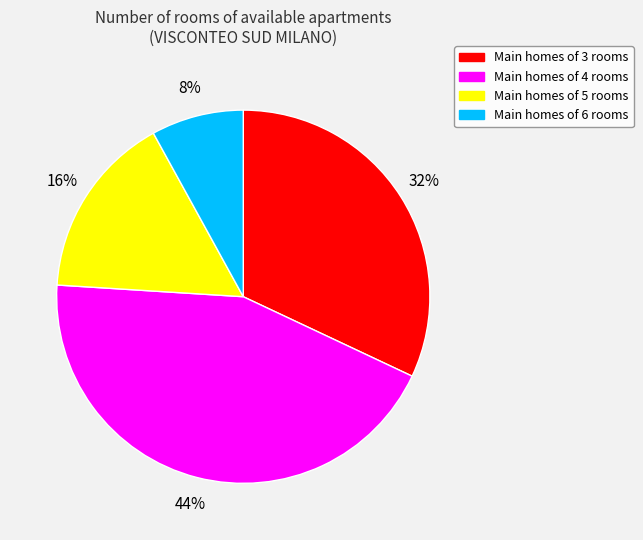

To the nearest percent, what is the average slice percentage?

25%